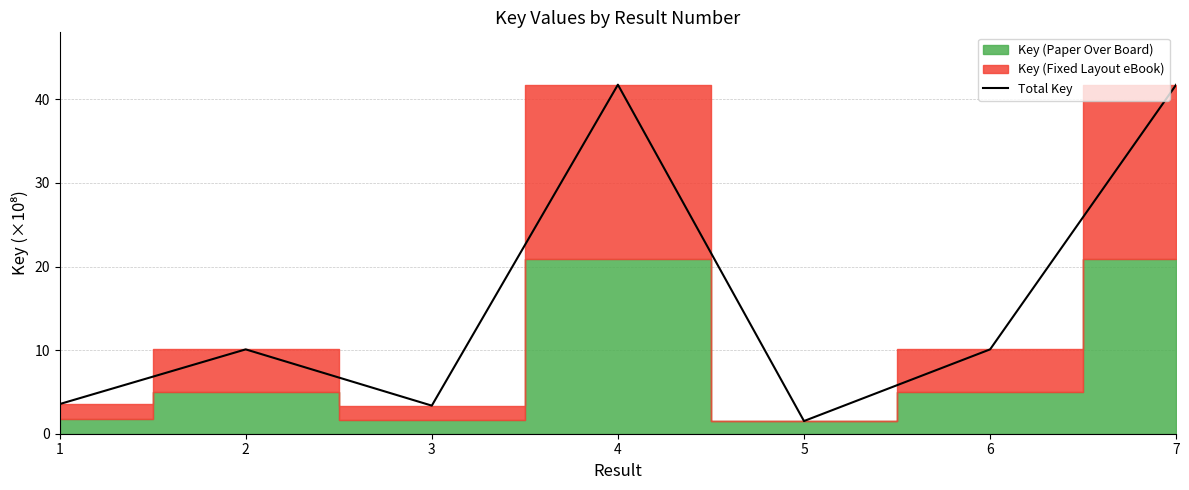

At which category does the chart reach its minimum across all series?

5